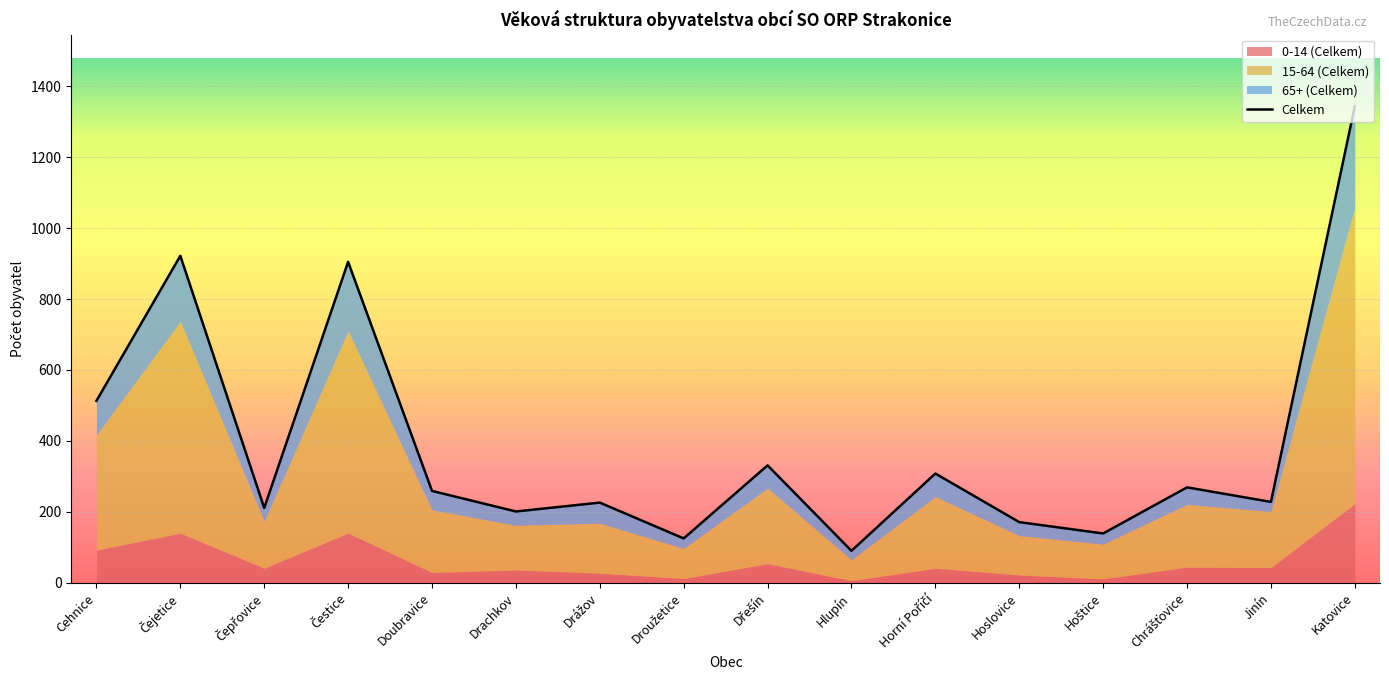

At Drachkov, list the series in order from smallest to largest.

0-14 (Celkem), 65+ (Celkem), 15-64 (Celkem), Celkem